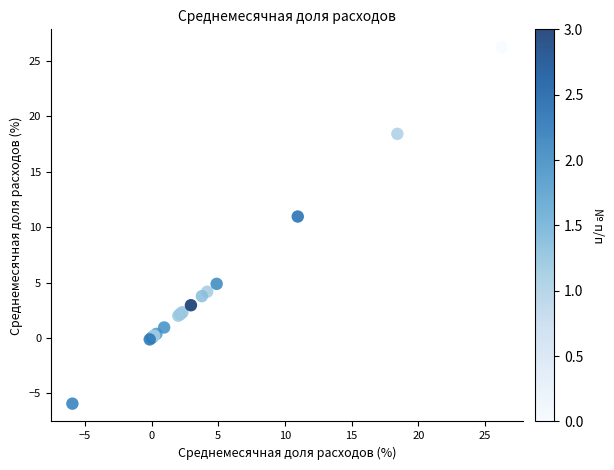

What Y value in the scatter plot is closest to 10?

11.0